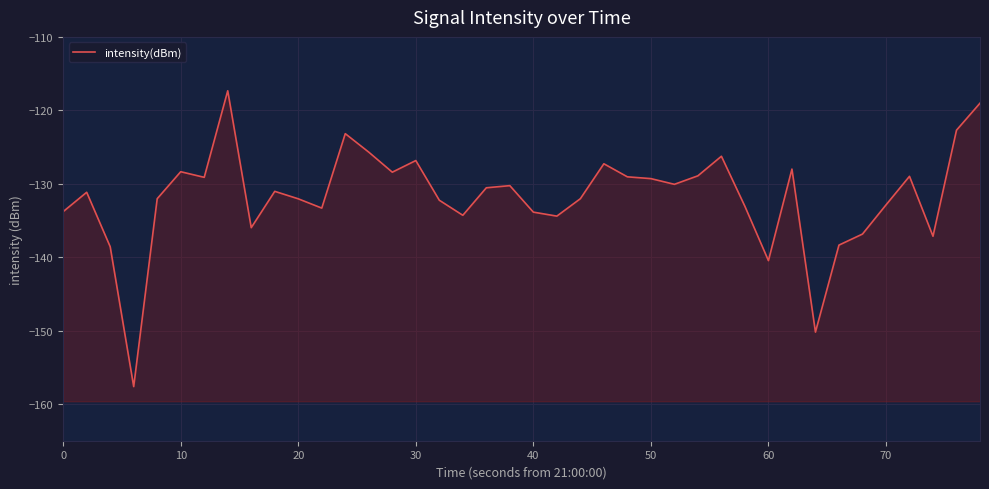

Reading left to right, what are all the values shown in this chart?

-133.8	-131.2	-138.6	-157.6	-132.0	-128.4	-129.1	-117.3	-136.0	-131.0	-132.1	-133.3	-123.2	-125.7	-128.4	-126.8	-132.2	-134.3	-130.6	-130.3	-133.9	-134.4	-132.0	-127.3	-129.1	-129.3	-130.1	-128.9	-126.3	-133.1	-140.5	-128.0	-150.2	-138.4	-136.9	-132.9	-129.0	-137.1	-122.7	-119.0